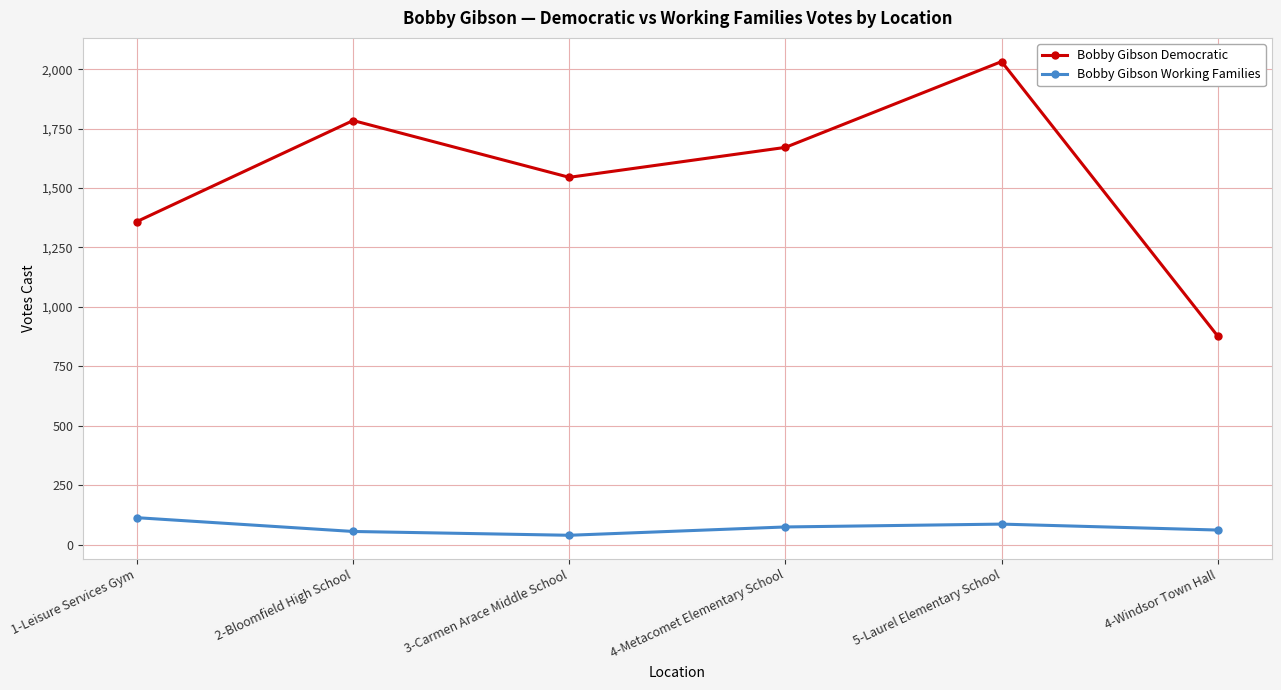

At which label does Bobby Gibson Democratic first exceed 1671?

2-Bloomfield High School